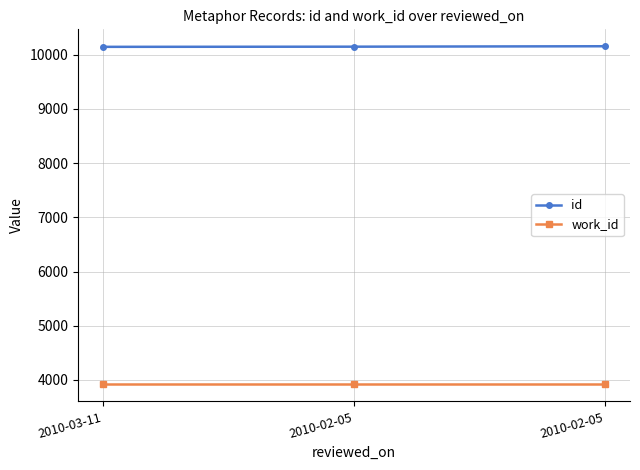

How many lines are shown in the chart?

2